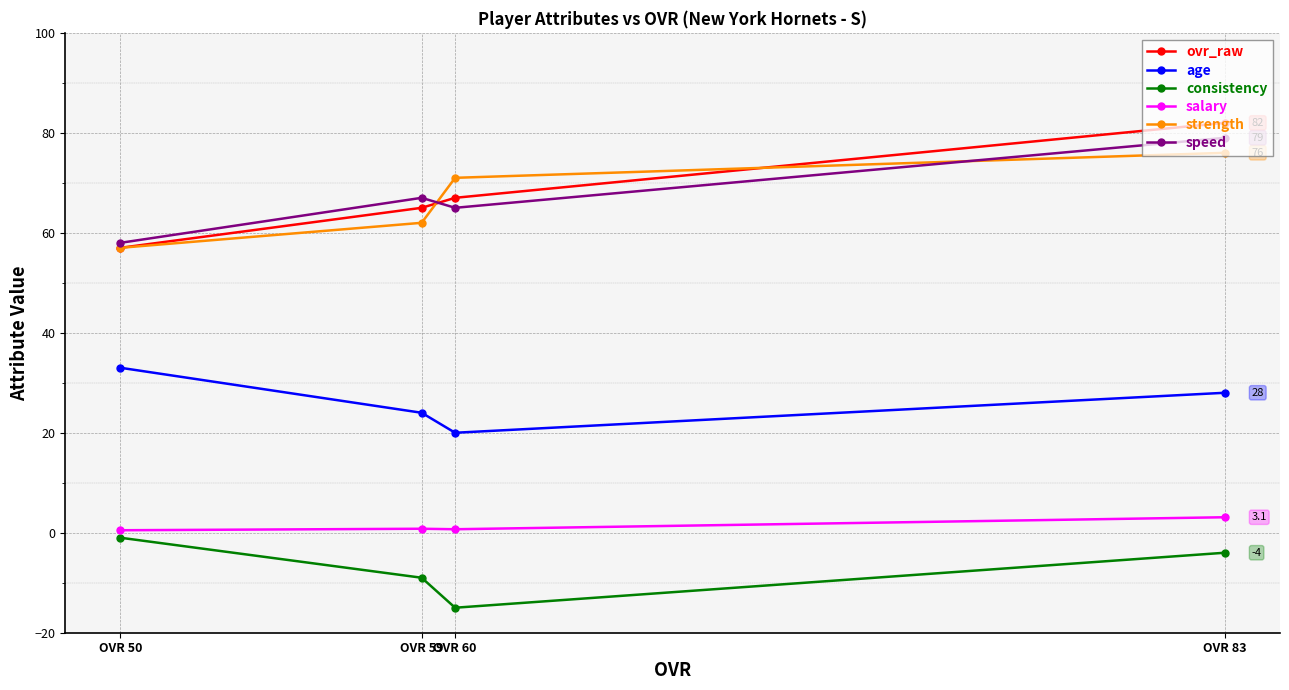

What is the value of the speed point at the 2nd from the left?

67.0